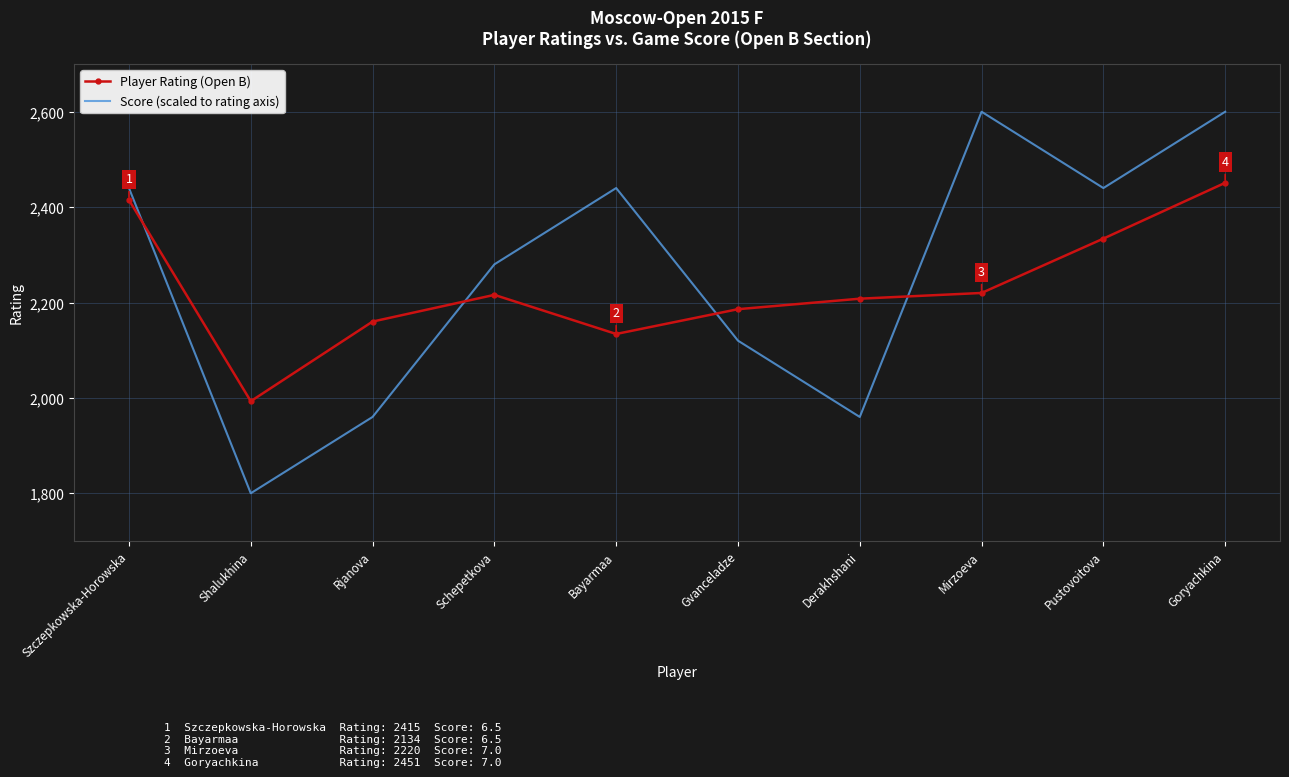

What is the difference between the maximum and minimum values in the Player Rating (Open B) series?

458